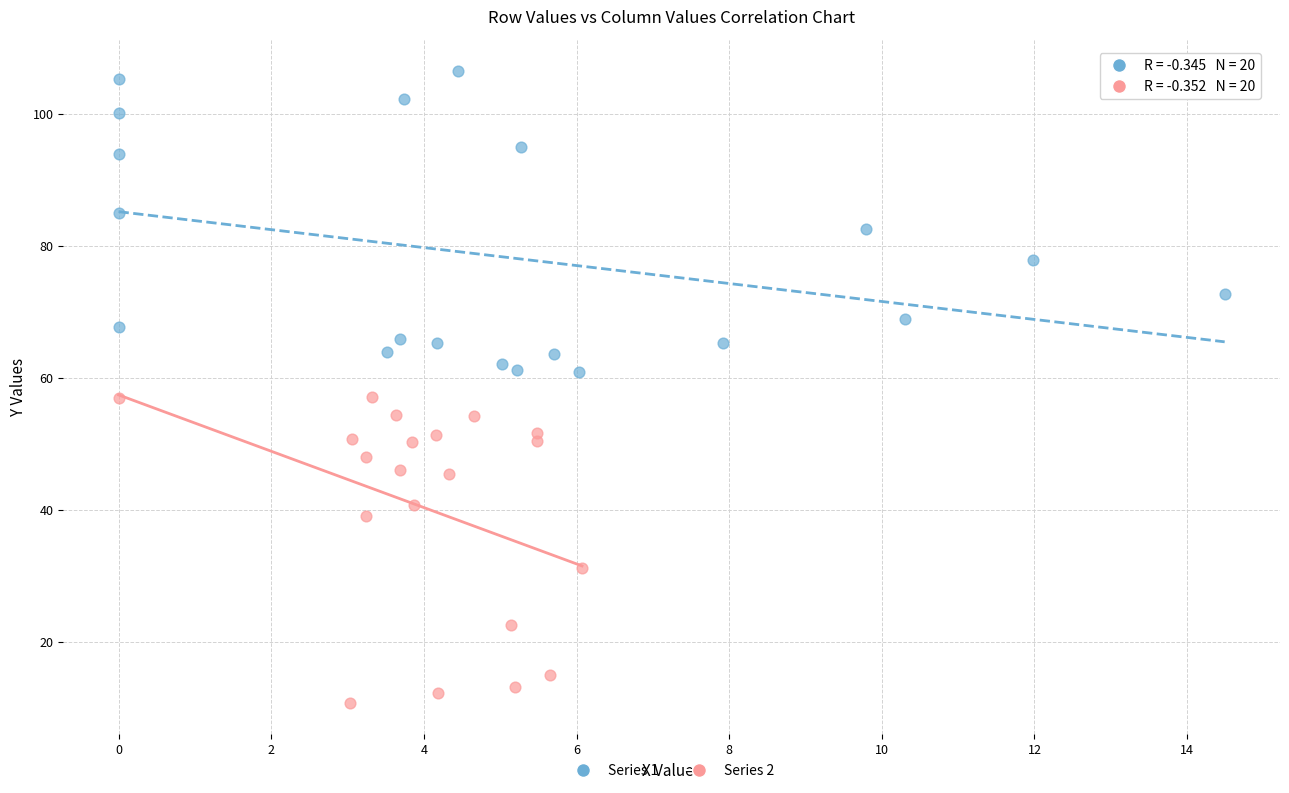

Which series contains the highest Y value?

Series 1